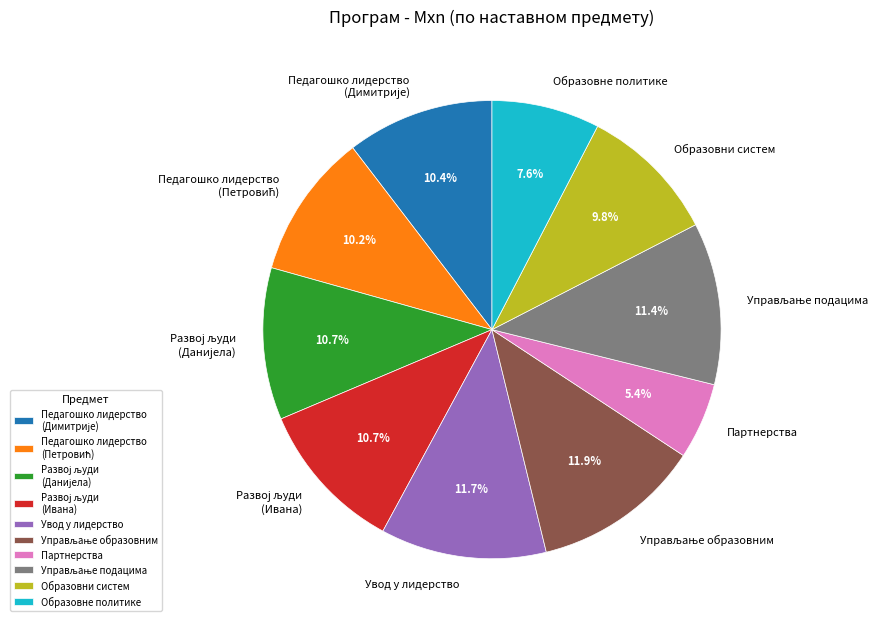

Which slice is the smallest?

Партнерства